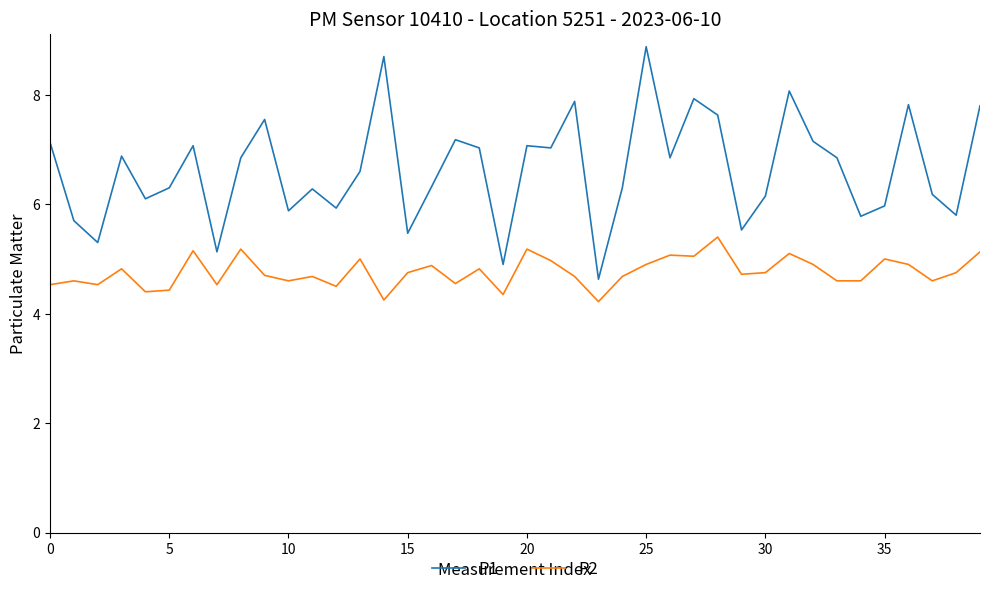

Rank the series by their average value, from lowest to highest.

P2, P1